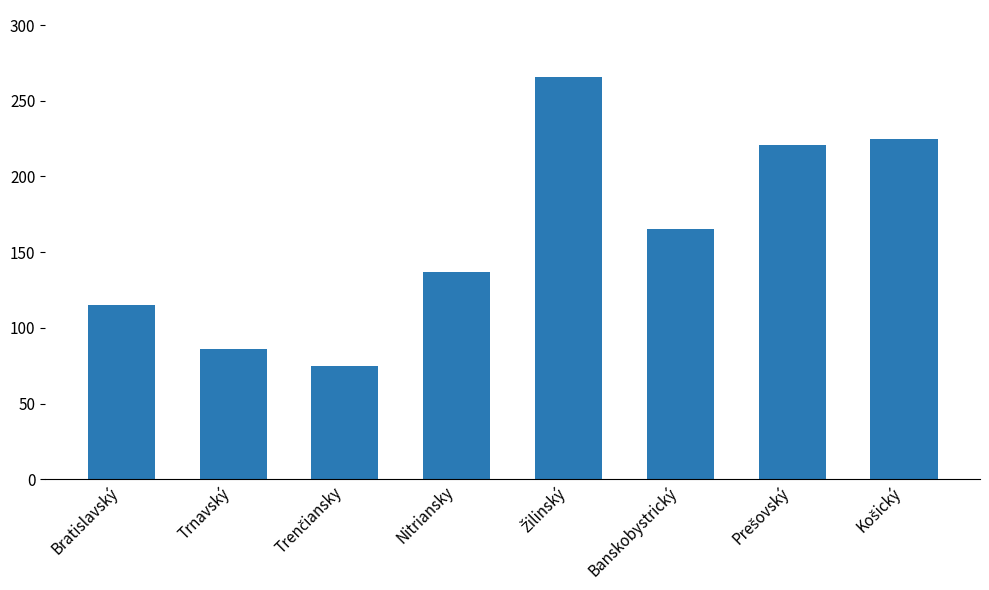

What is the value of the 1st bar from the left?

115